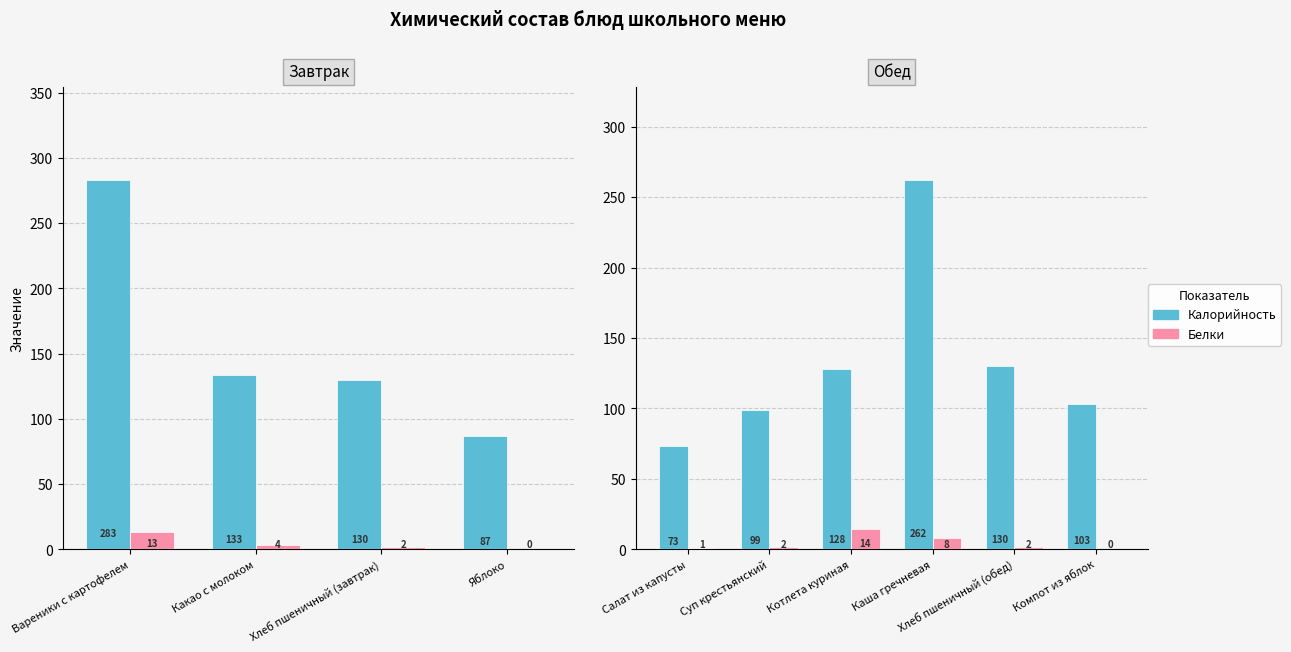

Which series changed the most between Каша гречневая and Хлеб пшеничный (обед)?

Калорийность